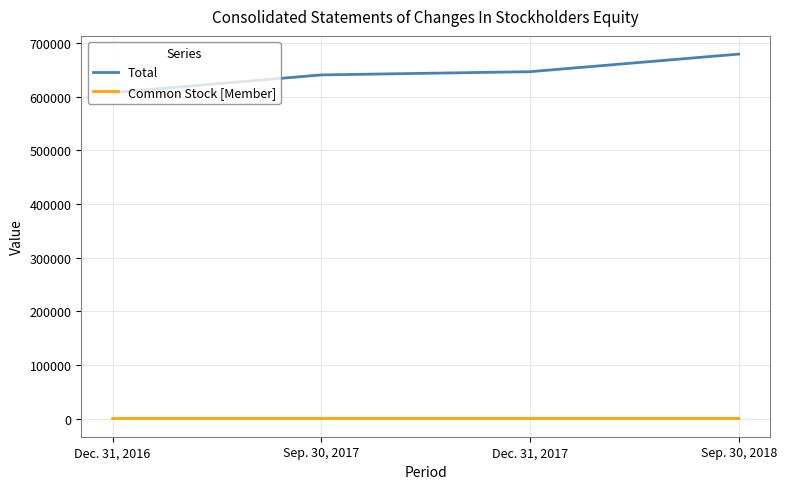

At which category does the chart reach its peak across all series?

Sep. 30, 2018